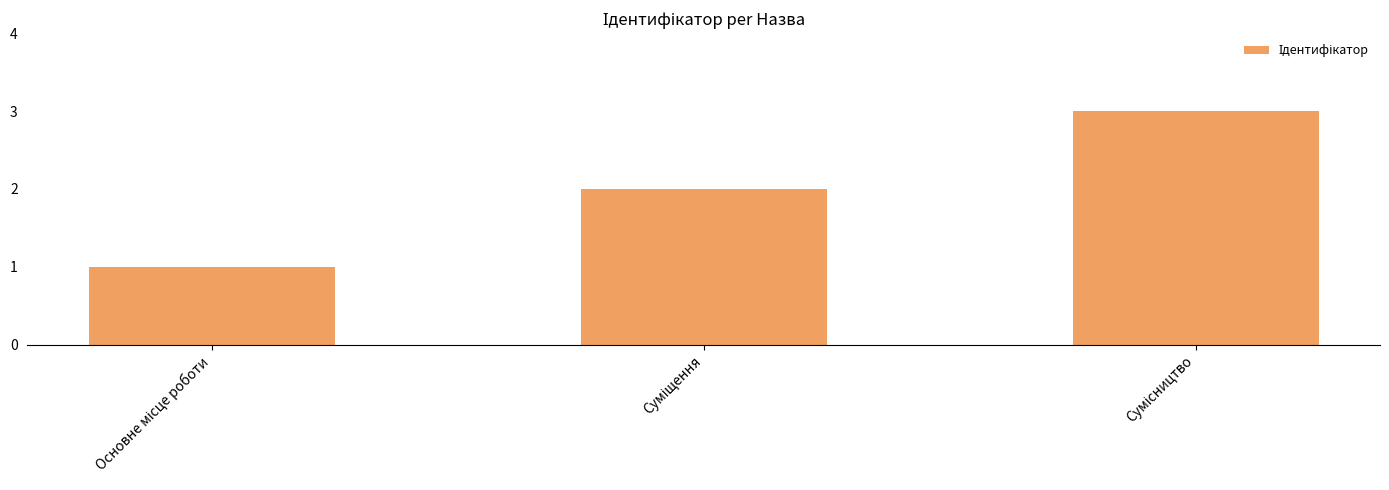

What is the greatest value displayed?

3